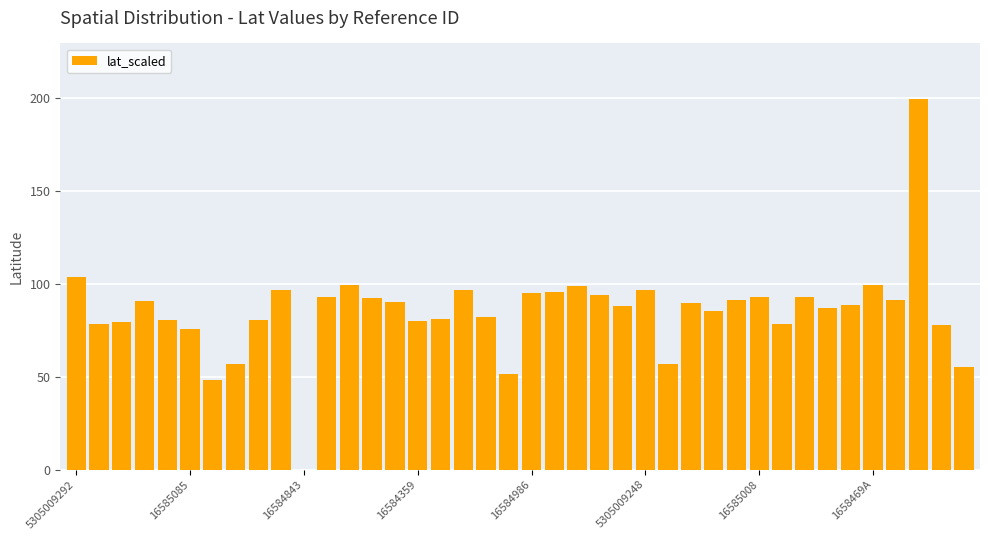

What is the sum of all values?

3411.0